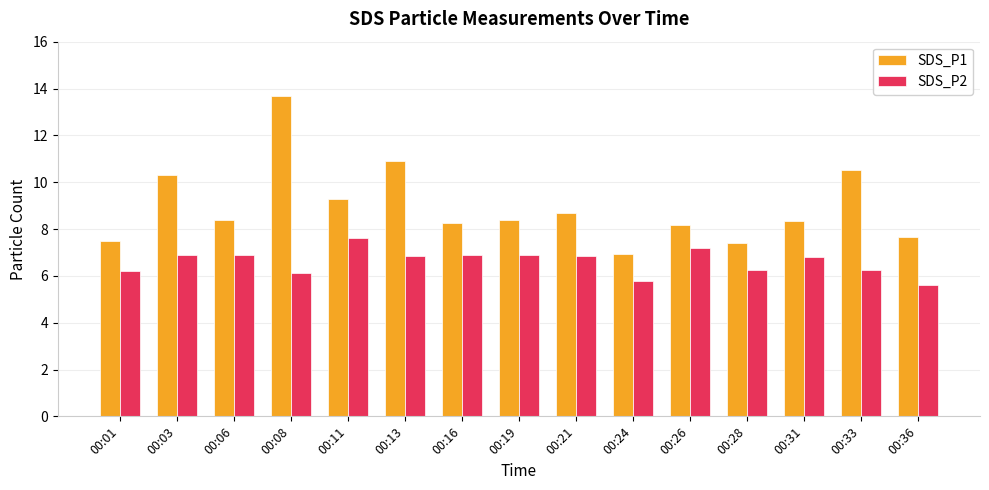

What is the approximate value of SDS_P2 at 00:26?

7.2